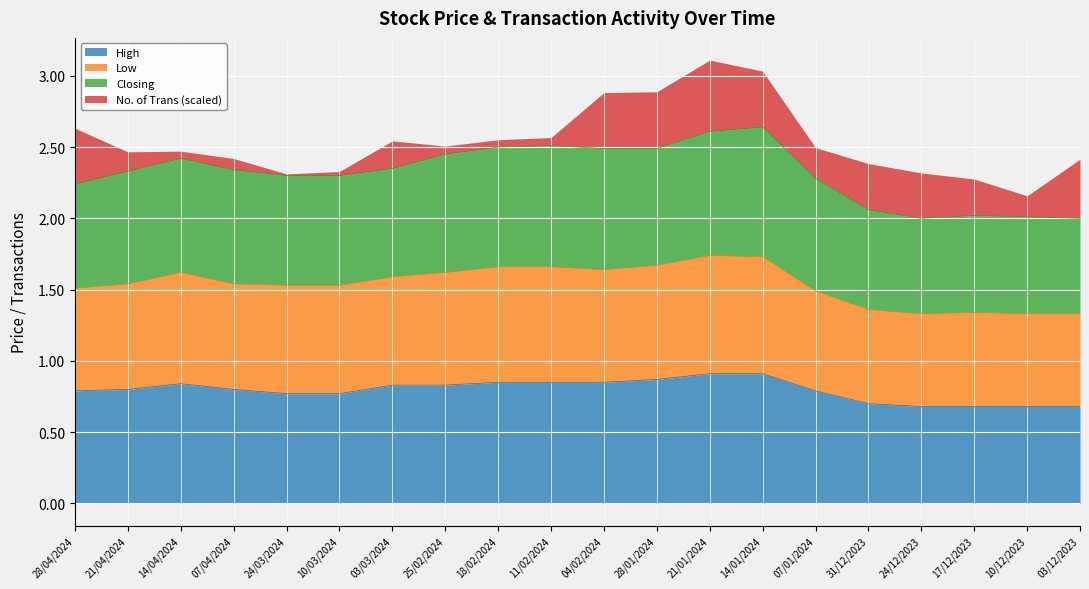

What is the label of the 13th point from the right?

25/02/2024